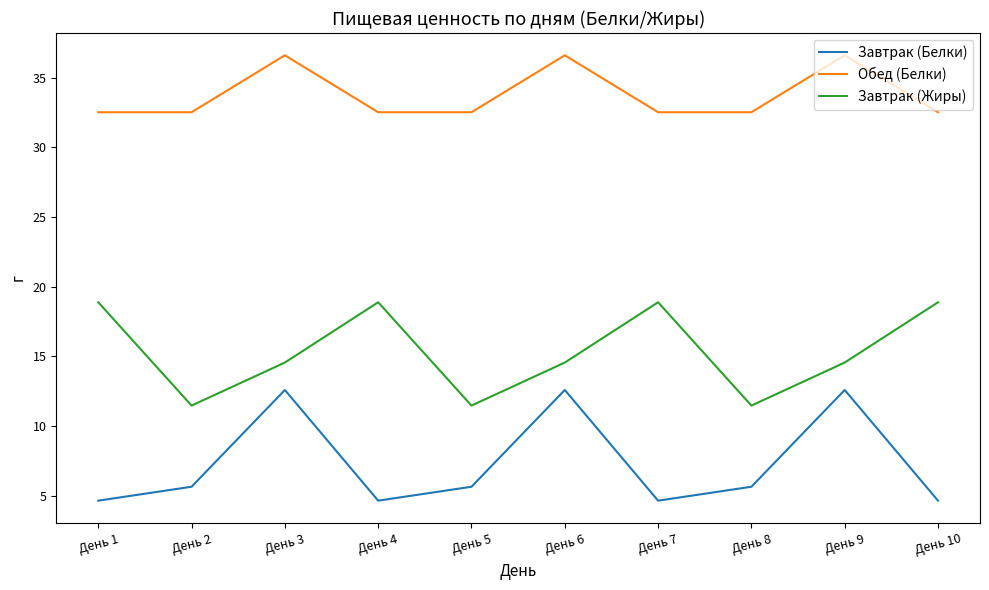

Reading right to left, list all the values displayed in this chart.

Завтрак (Белки): 4.6	12.6	5.6	4.6	12.6	5.6	4.6	12.6	5.6	4.6
Обед (Белки): 32.5	36.6	32.5	32.5	36.6	32.5	32.5	36.6	32.5	32.5
Завтрак (Жиры): 18.9	14.6	11.5	18.9	14.6	11.5	18.9	14.6	11.5	18.9